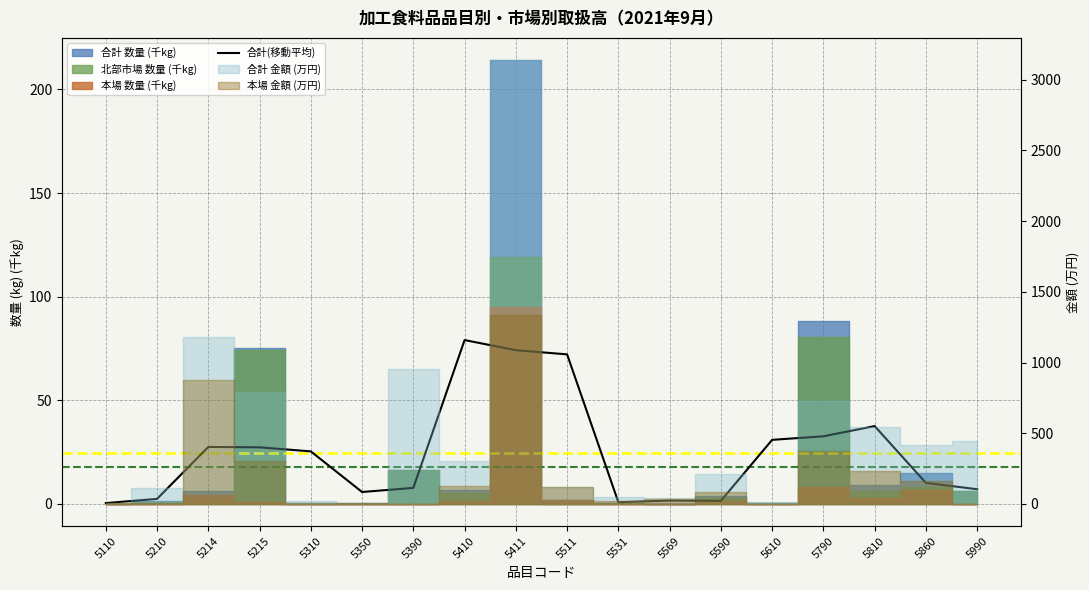

What is the minimum value shown in the chart?

0.4